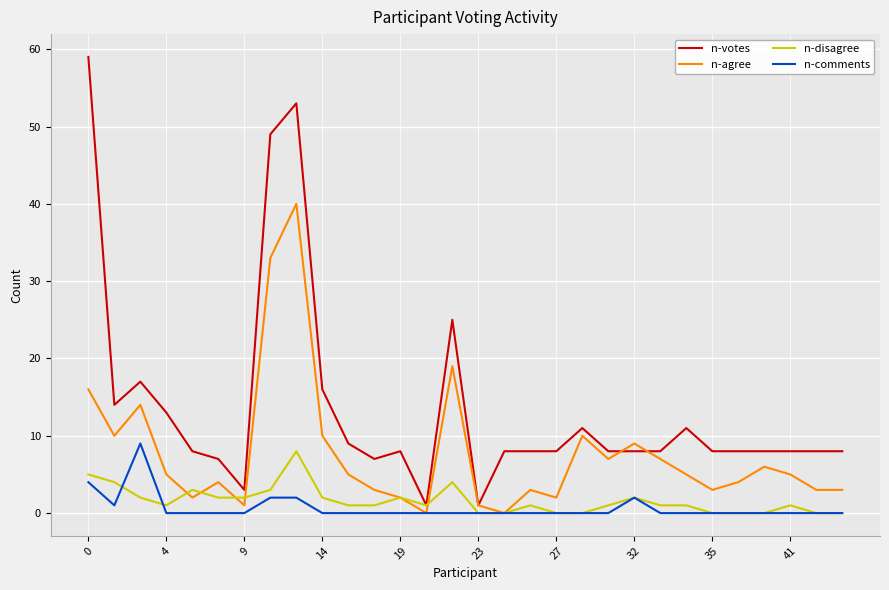

What is the maximum value for n-votes?

59